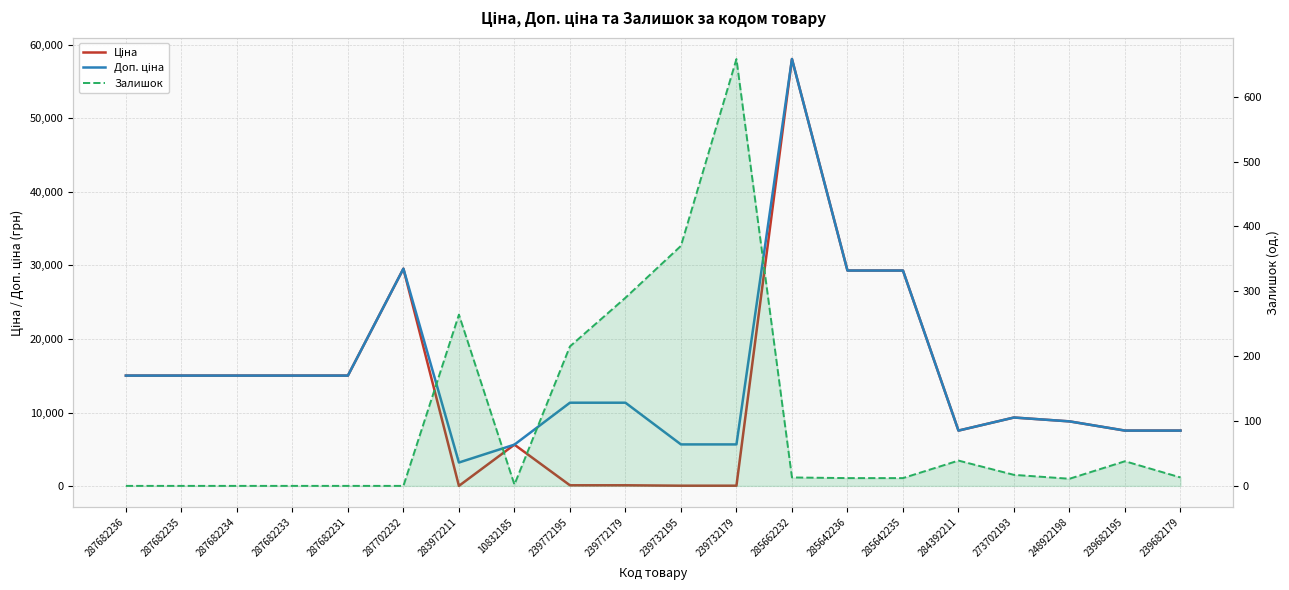

List the series in order of their peak value, lowest first.

Залишок, Ціна, Доп. ціна